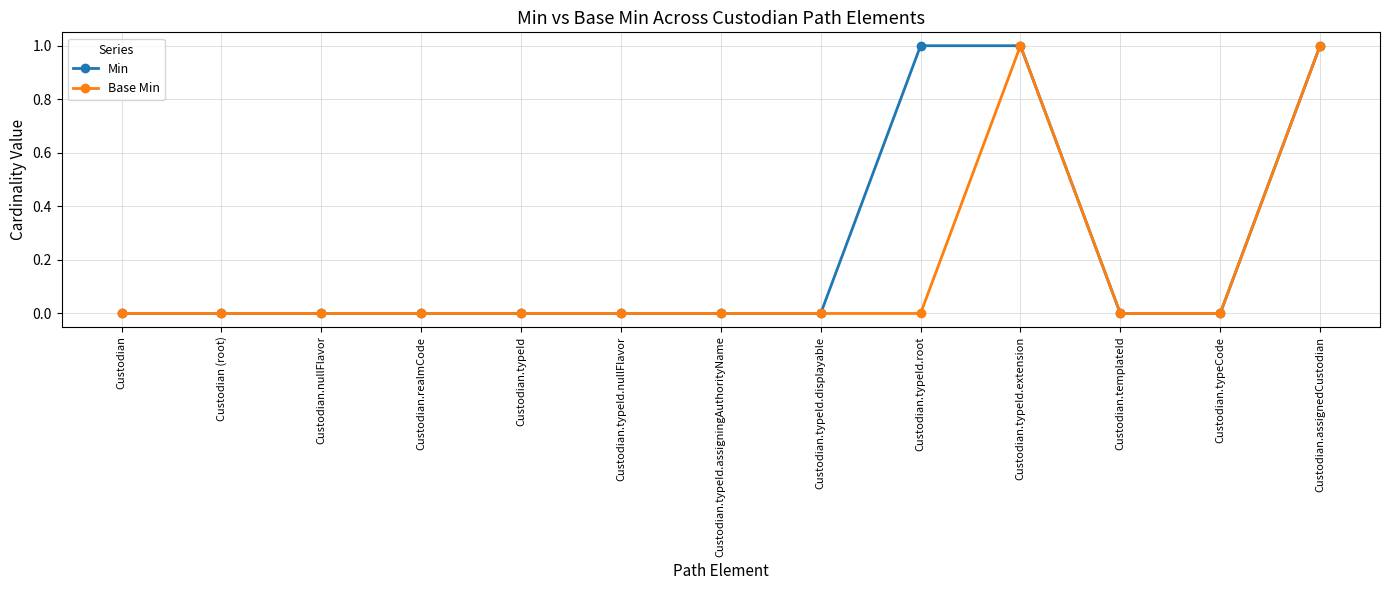

How many series are shown in this chart?

2